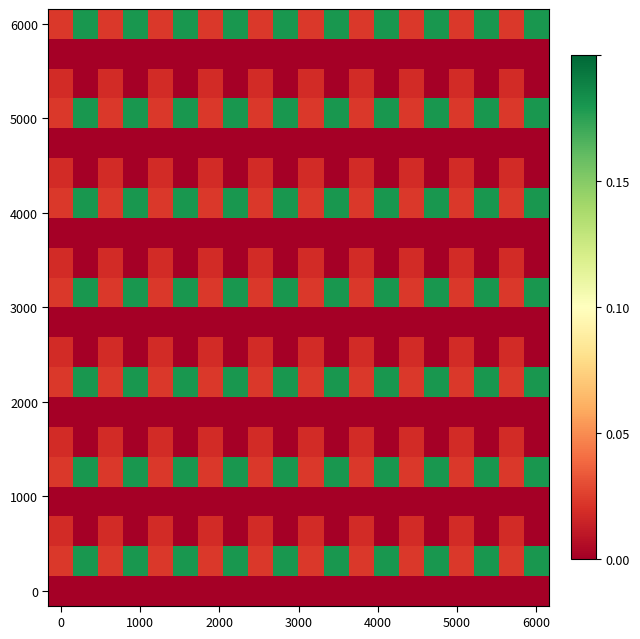

At how many categories does at least one series exceed 0?

20